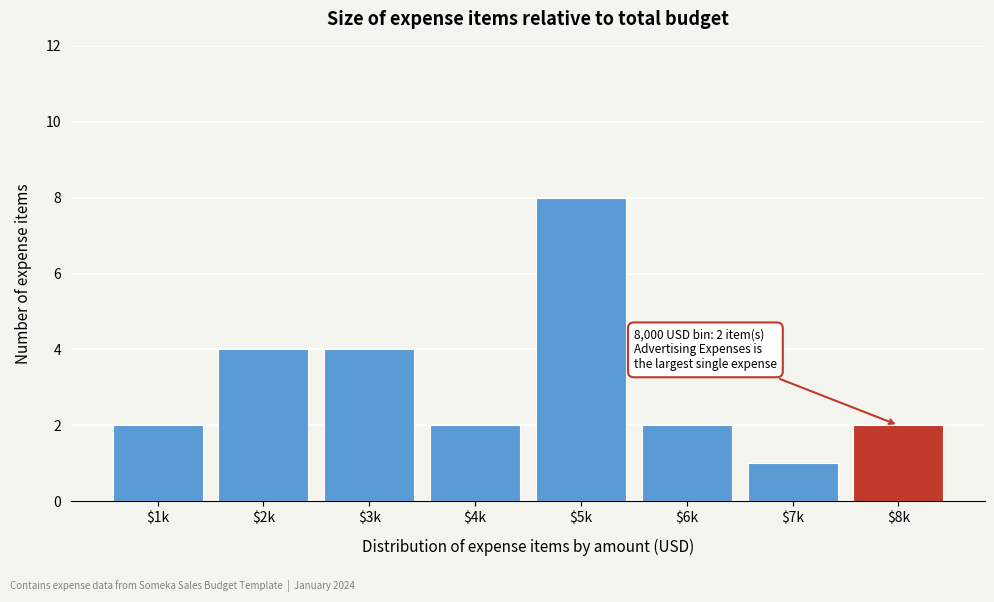

Reading left to right, list all the values displayed in this chart.

2	4	4	2	8	2	1	2